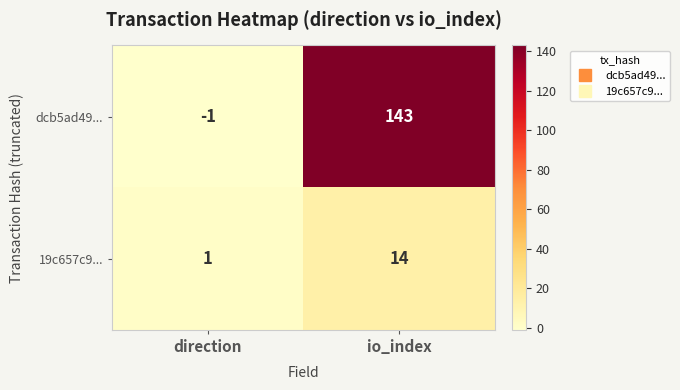

Is it true that dcb5ad49... equals -1 at direction?

True